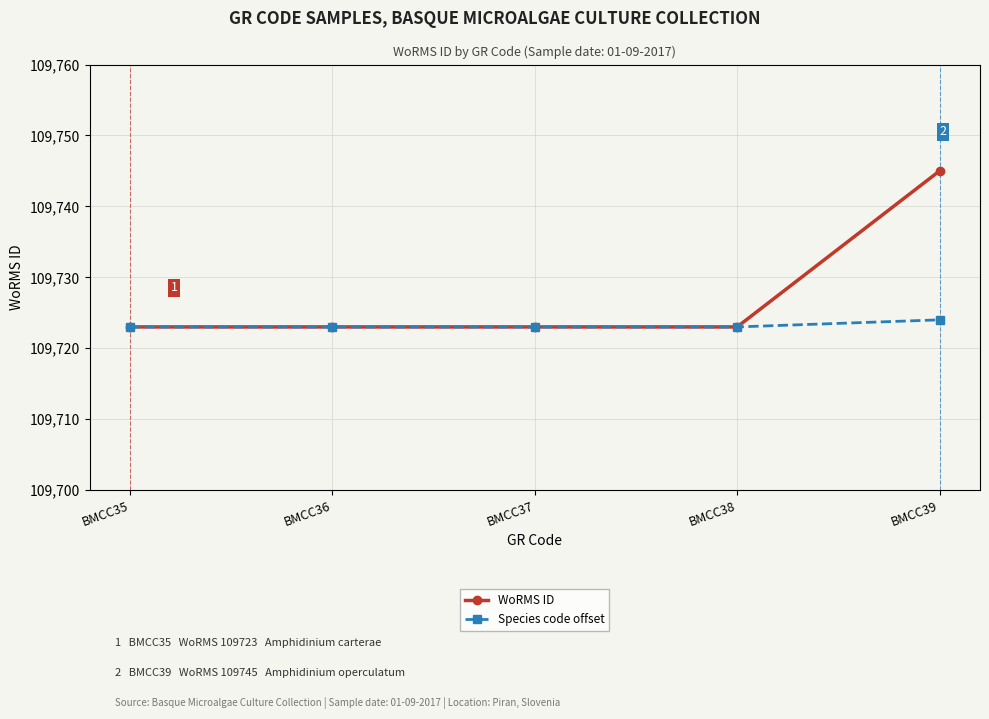

What is the smallest value displayed?

109723